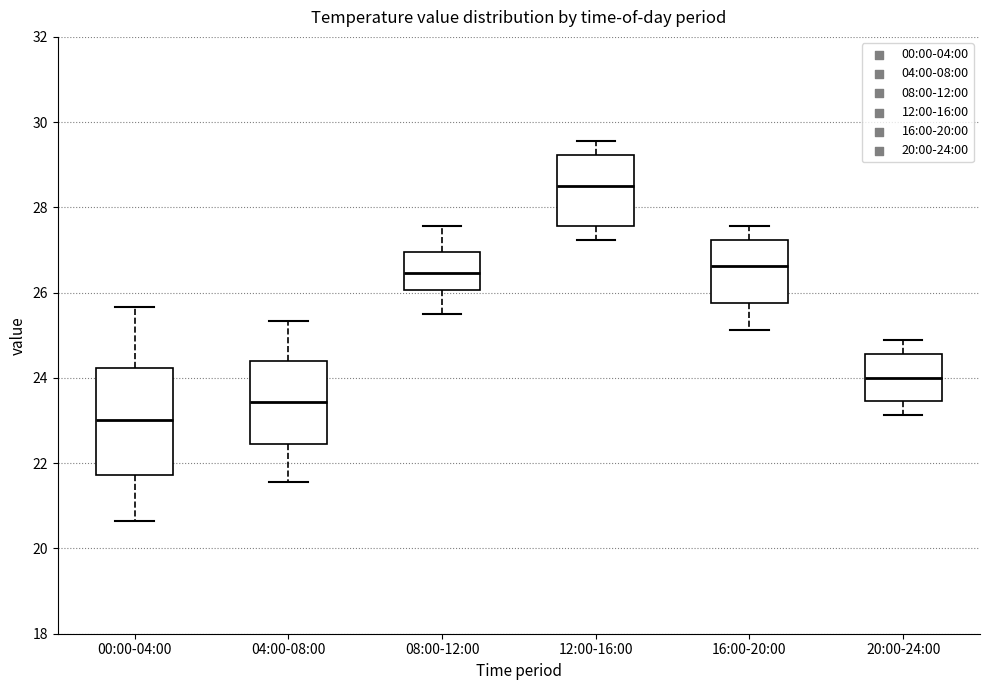

Where does the lower whisker of the box for 20:00-24:00 end on the y-axis? The values are not printed on the chart, so give them approximately, as read against the axis.

23.2